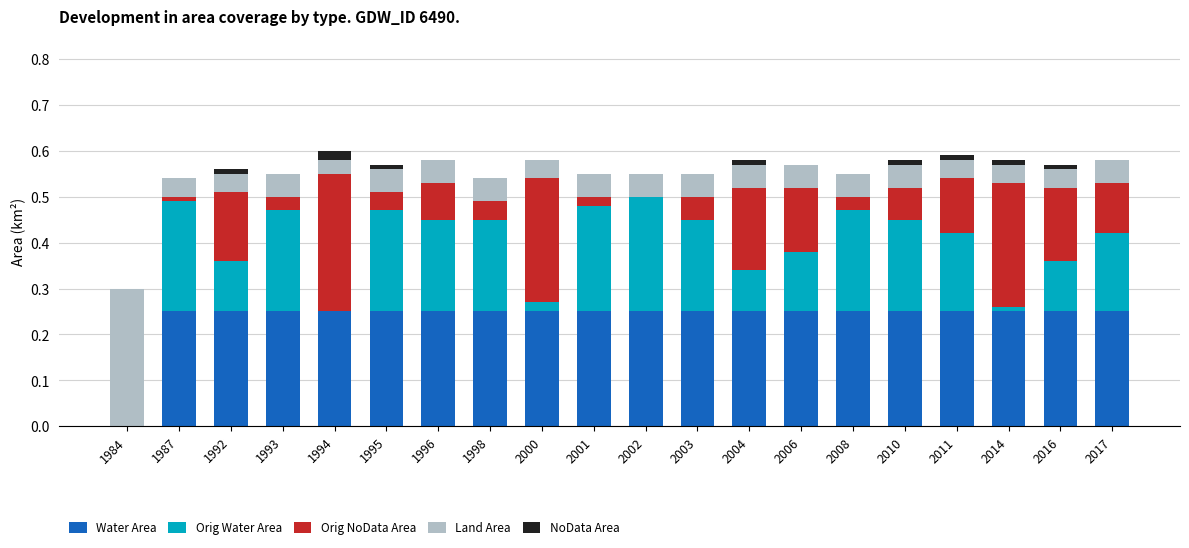

Does the chart contain stacked bars?

Yes